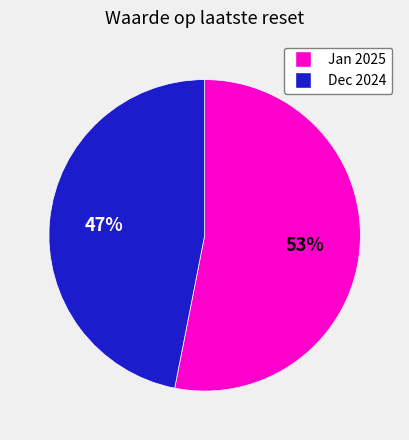

Does any single category account for the majority?

Yes